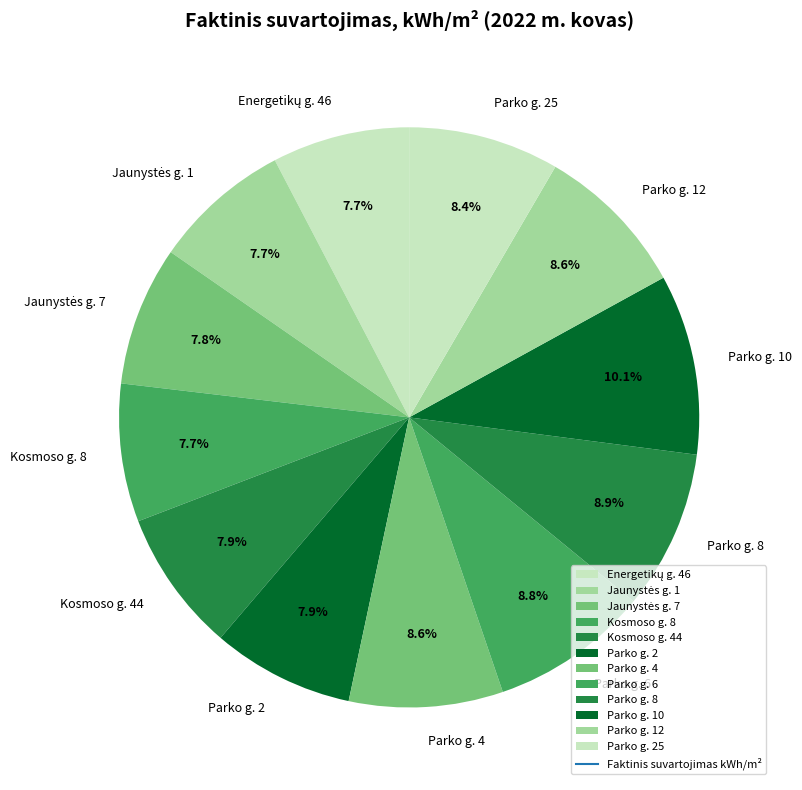

How many segments does this pie chart have?

12